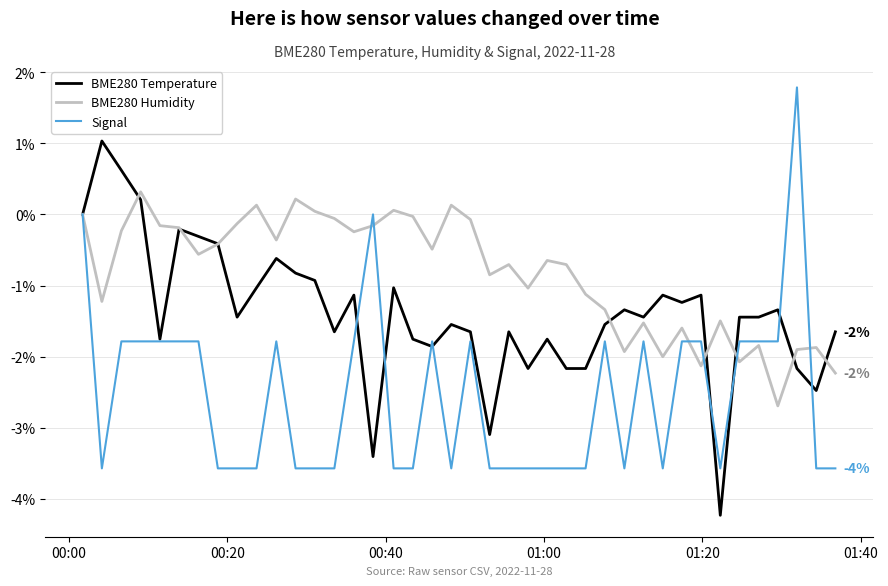

Rank the series by their maximum value, from highest to lowest.

Signal, BME280 Temperature, BME280 Humidity